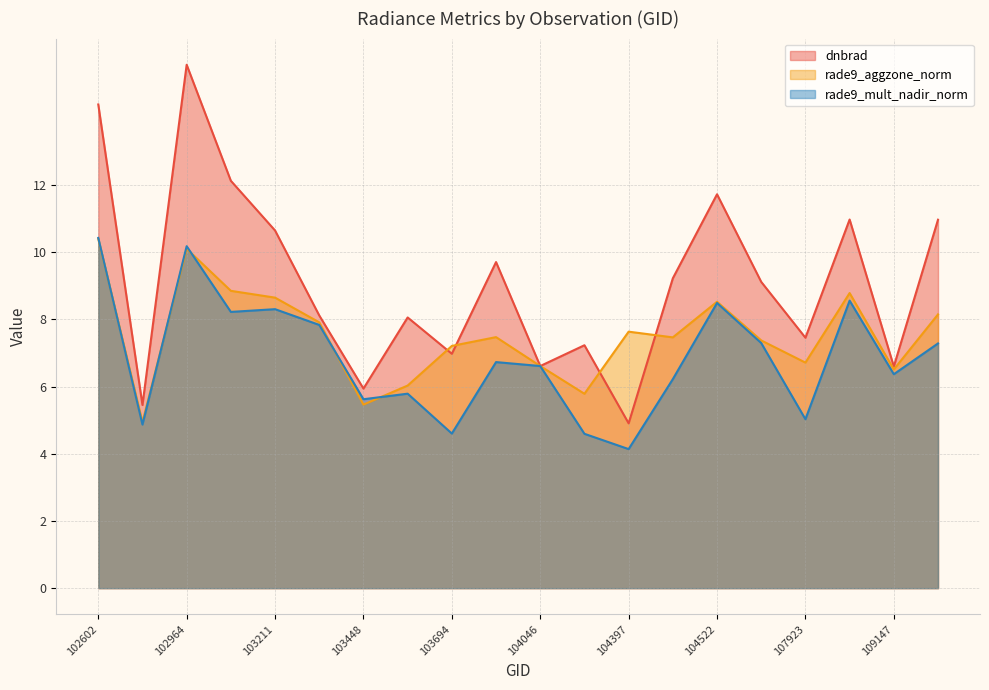

How many data points does each series have?

20